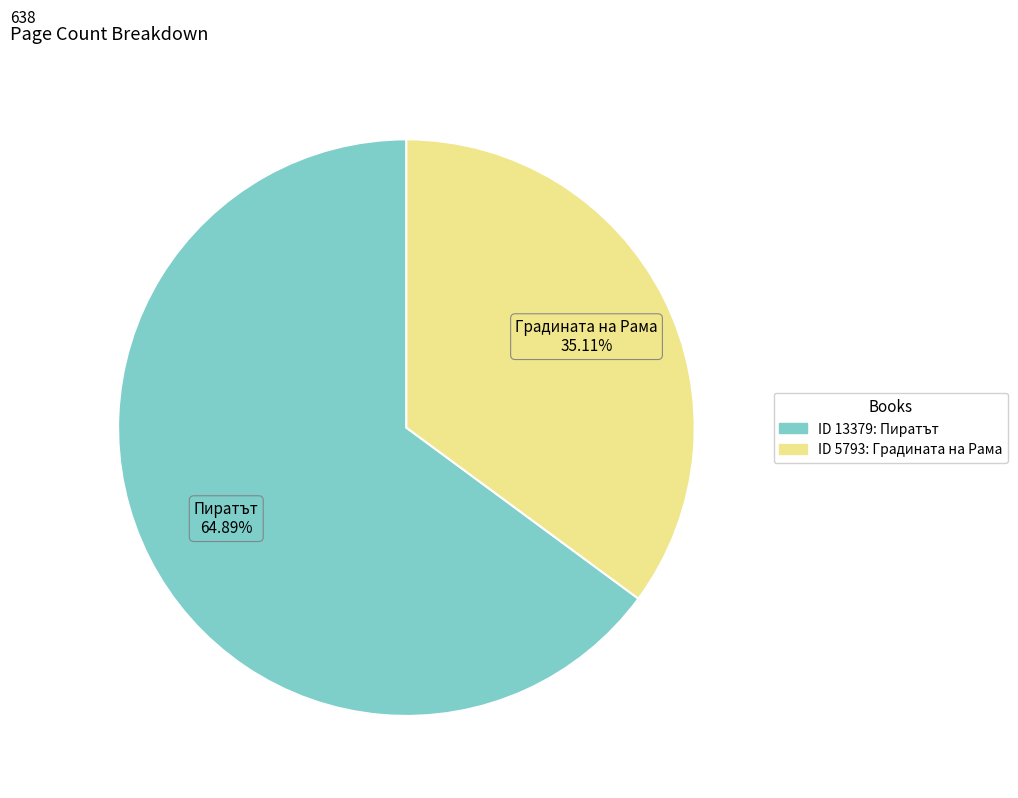

Is there a majority slice in this chart?

Yes